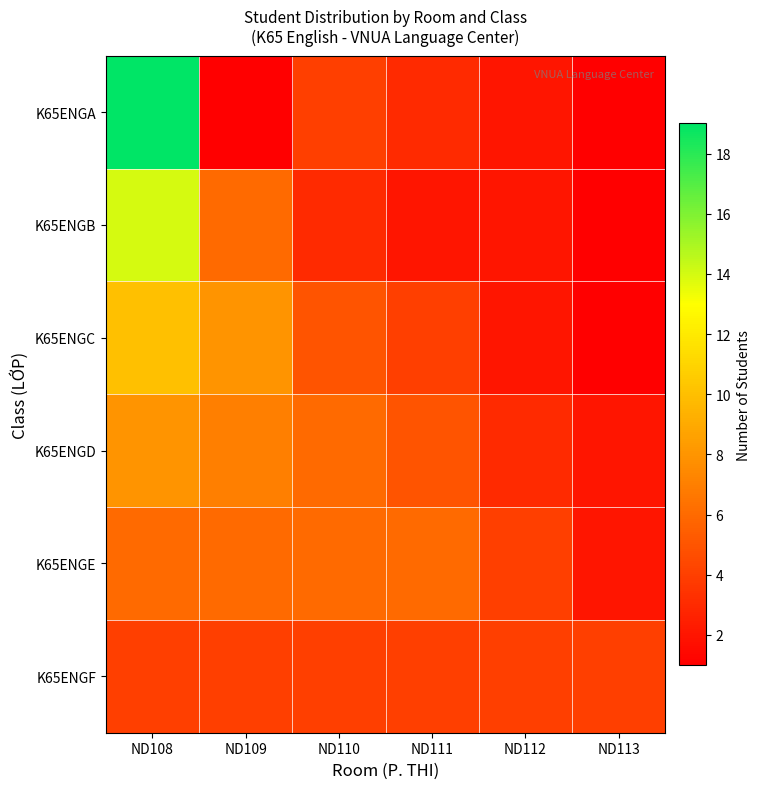

Between ND111 and ND113, which series saw the biggest shift?

K65ENGE